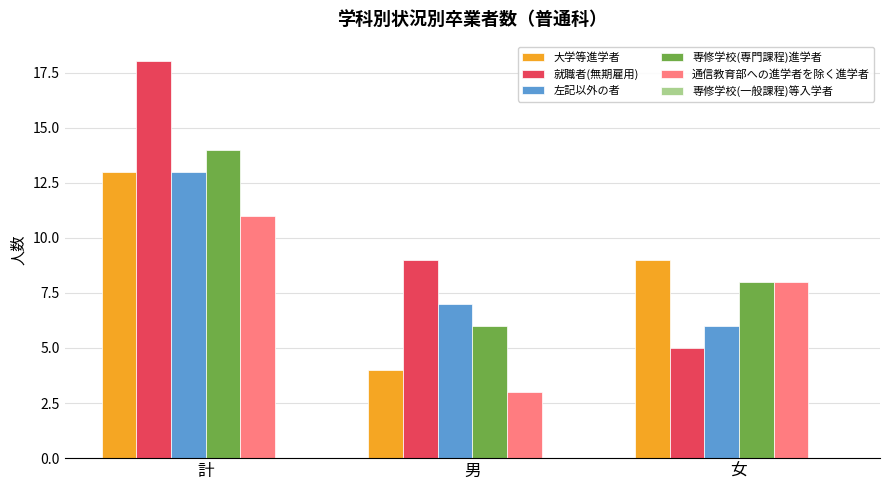

What is the difference between the 専修学校(専門課程)進学者 values at 女 and 男?

2